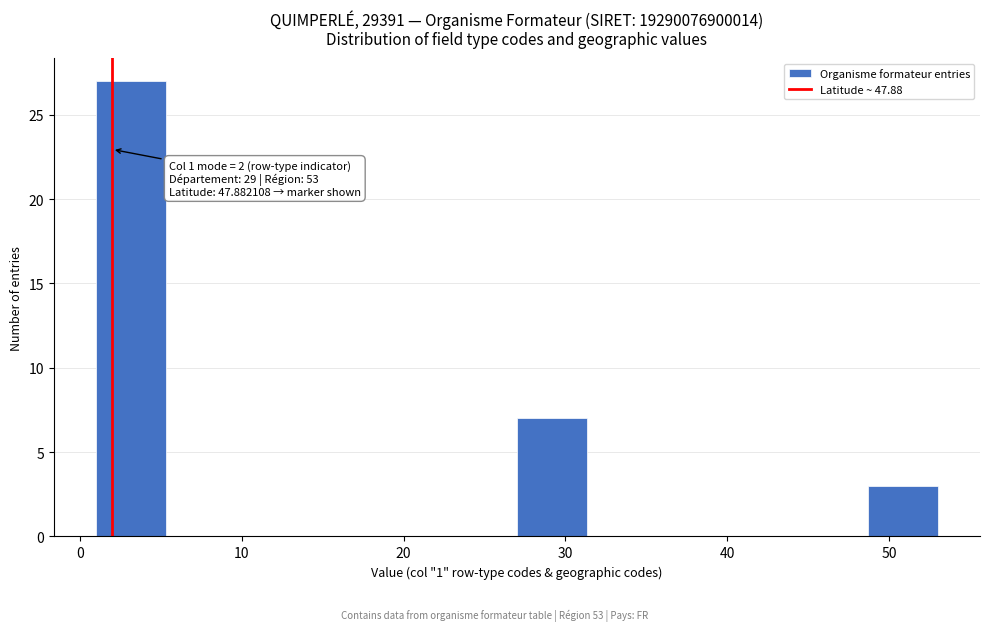

Which range on the x-axis has the tallest bar?

1 to 5